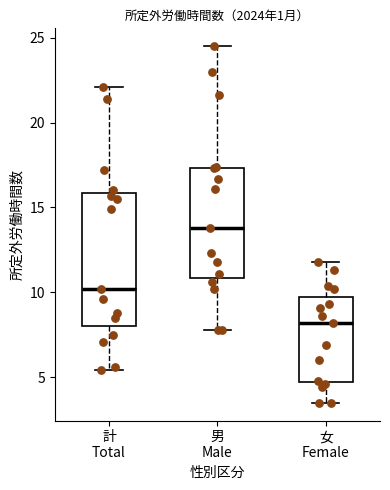

Which box has the highest median line?

男 Male